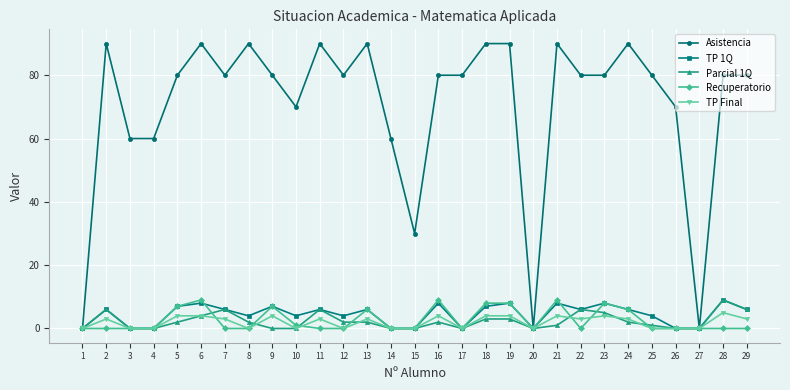

Reading left to right, transcribe all the data shown in this chart.

Asistencia: 0	90	60	60	80	90	80	90	80	70	90	80	90	60	30	80	80	90	90	0	90	80	80	90	80	70	0	80	80
TP 1Q: 0	6	0	0	7	8	6	4	7	4	6	4	6	0	0	8	0	7	8	0	8	6	8	6	4	0	0	9	6
Parcial 1Q: 0	6	0	0	2	4	6	2	0	0	6	2	2	0	0	2	0	3	3	0	1	6	5	2	1	0	0	9	6
Recuperatorio: 0	0	0	0	7	9	0	0	7	1	0	0	6	0	0	9	0	8	8	0	9	0	8	6	0	0	0	0	0
TP Final: 0	3	0	0	4	4	3	0	4	0	3	0	3	0	0	4	0	4	4	0	4	3	4	3	0	0	0	5	3